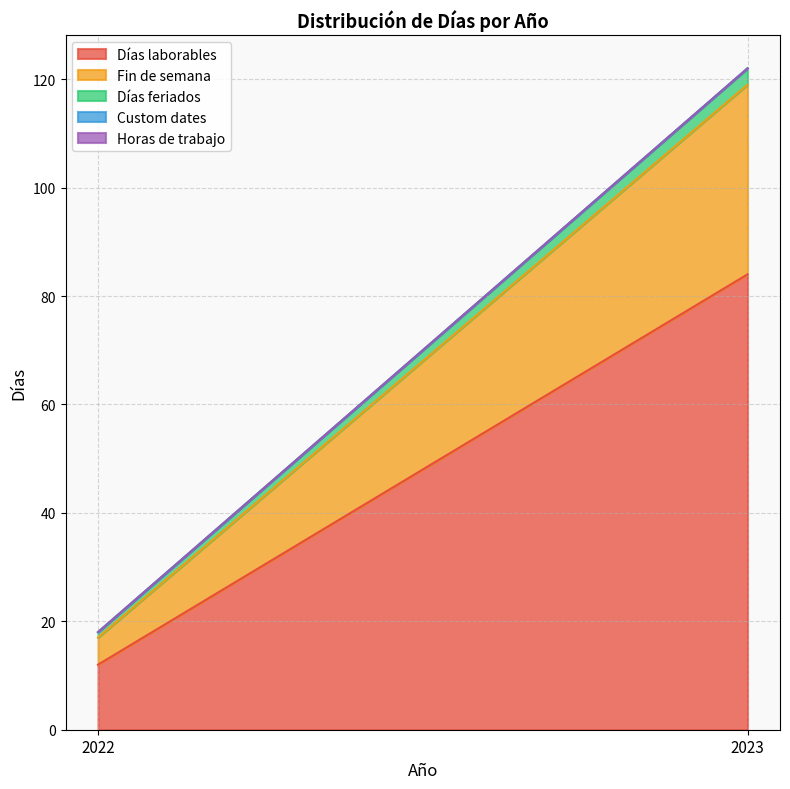

What is the maximum value for Días laborables?

84